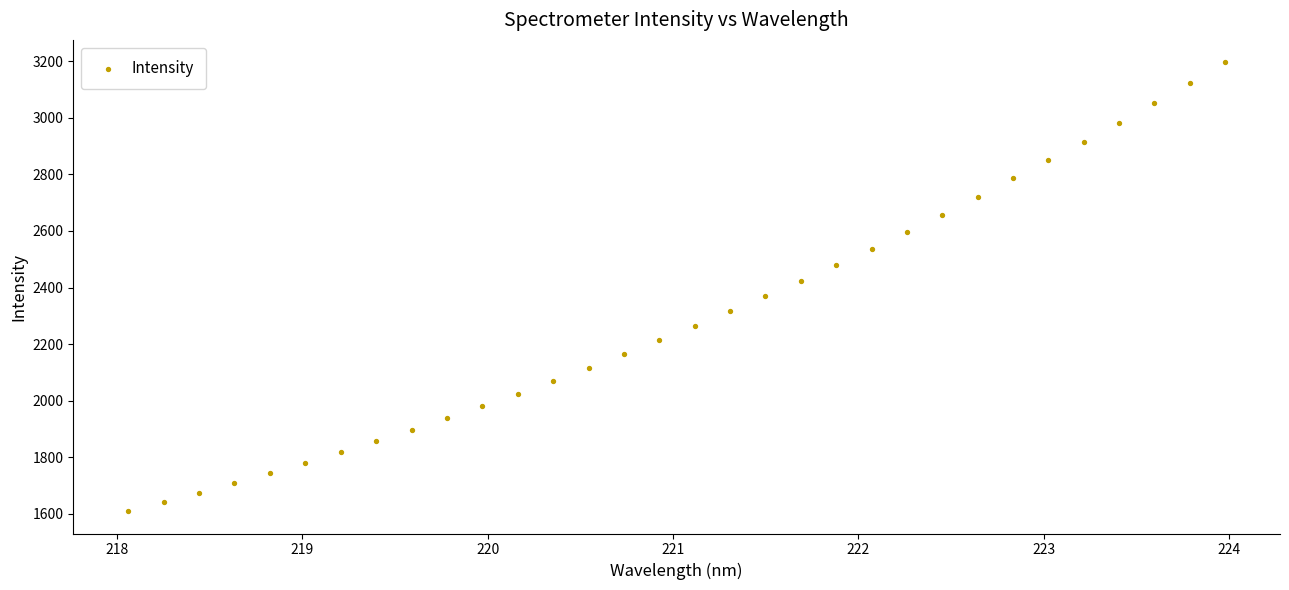

What is the range of Y values (max minus min)?

1587.9